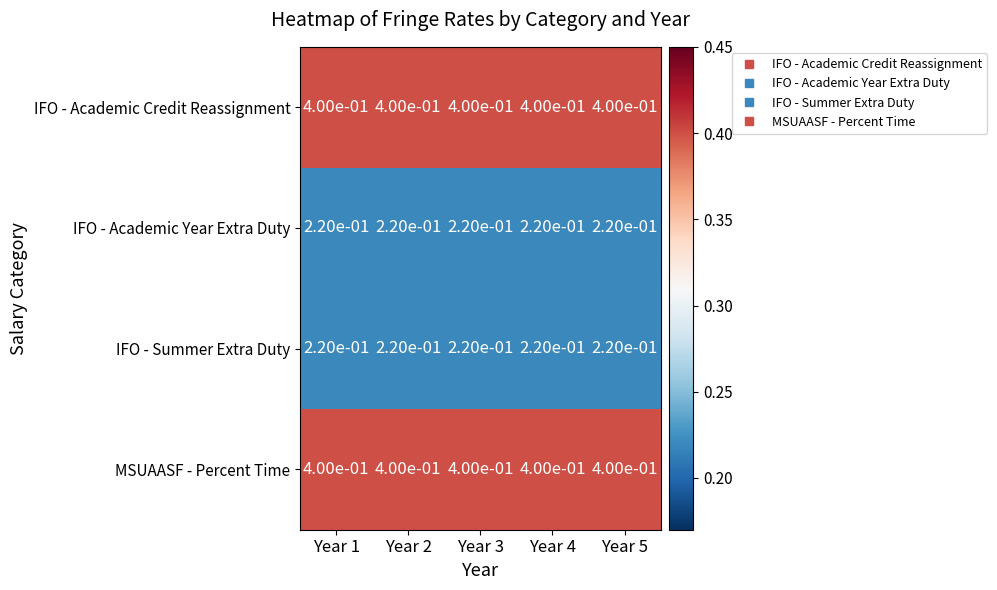

What is the total value across all series at Year 3?

1.2